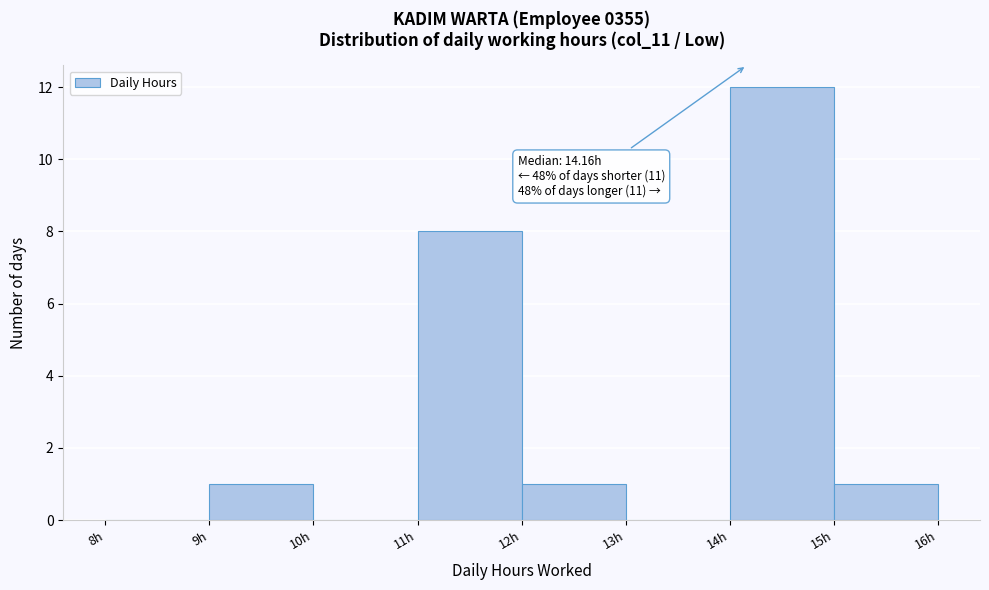

Which range on the x-axis has the tallest bar?

14 to 15